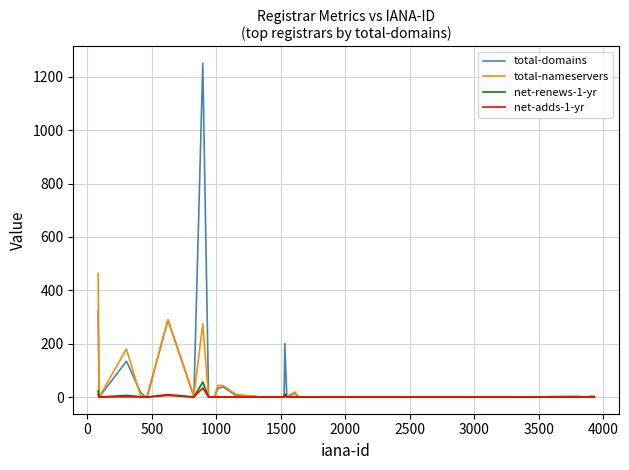

What is the greatest value displayed?

1251